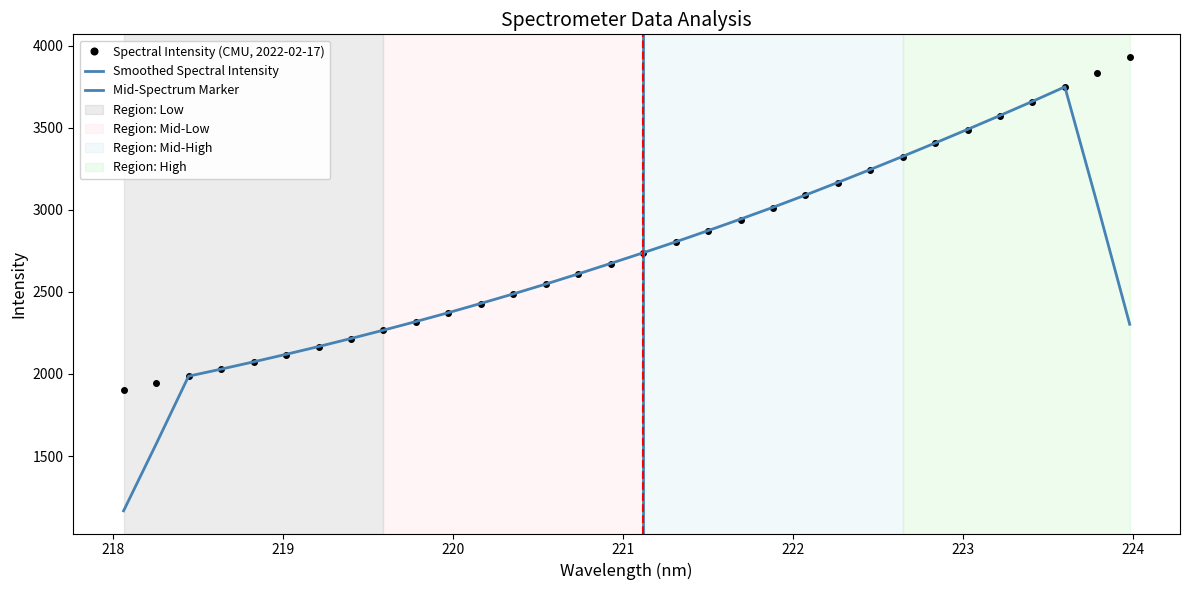

Rank the categories by value from lowest to highest.

218.0596, 218.2508, 218.442, 218.6332, 218.8244, 219.0156, 219.2067, 219.3979, 219.589, 219.7801, 219.9712, 220.1623, 220.3533, 220.5444, 220.7354, 220.9264, 221.1174, 221.3083, 221.4993, 221.6902, 221.8812, 222.0721, 222.263, 222.4538, 222.6447, 222.8355, 223.0264, 223.2172, 223.408, 223.5987, 223.7895, 223.9802